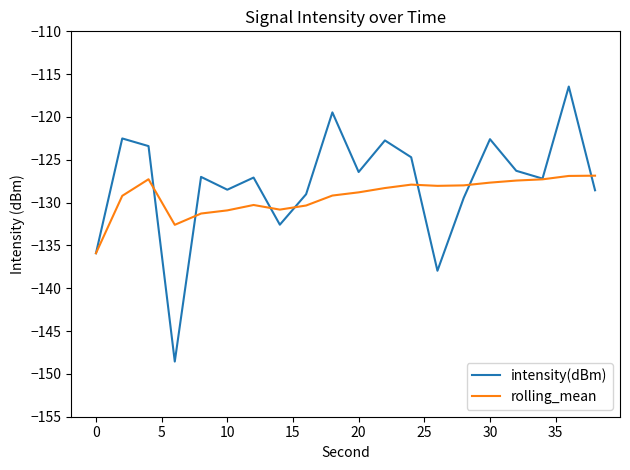

Which series has the widest spread of values?

intensity(dBm)